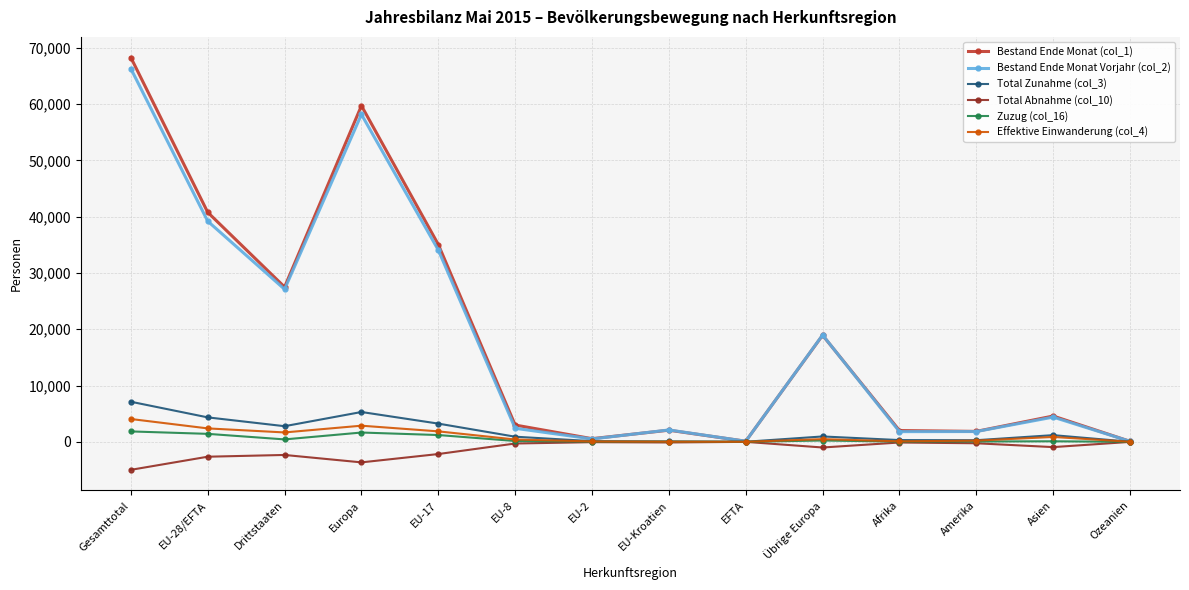

At how many categories does at least one series exceed 37750?

3